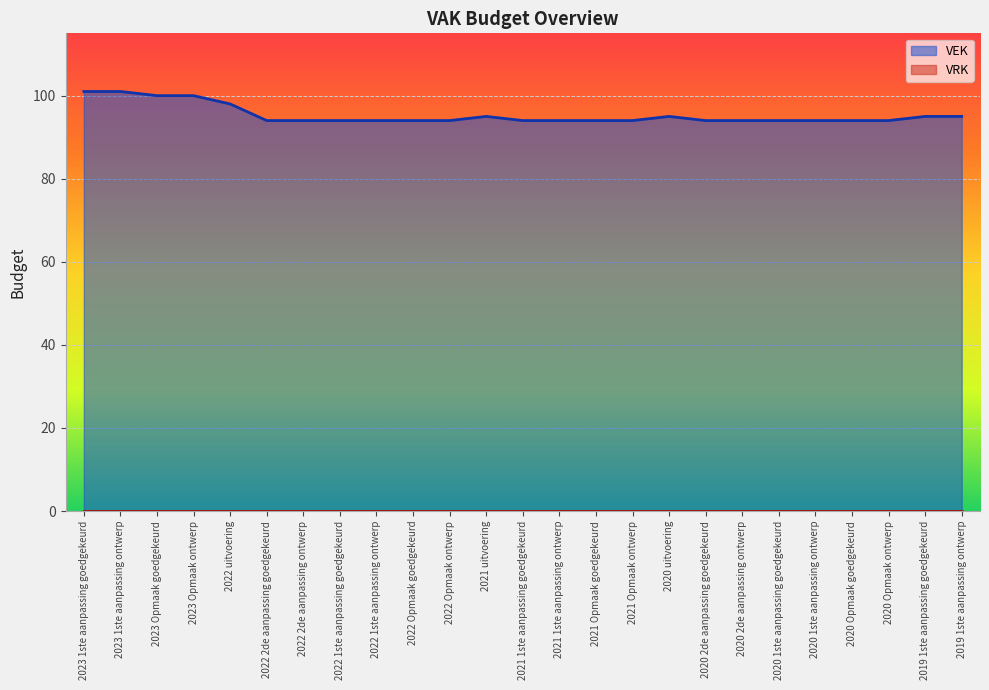

Rank the categories by value from lowest to highest.

2022 2de aanpassing goedgekeurd, 2022 2de aanpassing ontwerp, 2022 1ste aanpassing goedgekeurd, 2022 1ste aanpassing ontwerp, 2022 Opmaak goedgekeurd, 2022 Opmaak ontwerp, 2021 1ste aanpassing goedgekeurd, 2021 1ste aanpassing ontwerp, 2021 Opmaak goedgekeurd, 2021 Opmaak ontwerp, 2020 2de aanpassing goedgekeurd, 2020 2de aanpassing ontwerp, 2020 1ste aanpassing goedgekeurd, 2020 1ste aanpassing ontwerp, 2020 Opmaak goedgekeurd, 2020 Opmaak ontwerp, 2021 uitvoering, 2020 uitvoering, 2019 1ste aanpassing goedgekeurd, 2019 1ste aanpassing ontwerp, 2022 uitvoering, 2023 Opmaak goedgekeurd, 2023 Opmaak ontwerp, 2023 1ste aanpassing goedgekeurd, 2023 1ste aanpassing ontwerp